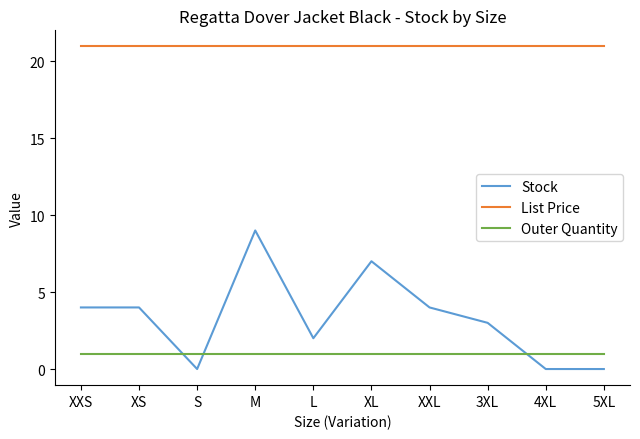

How many lines are shown in the chart?

3